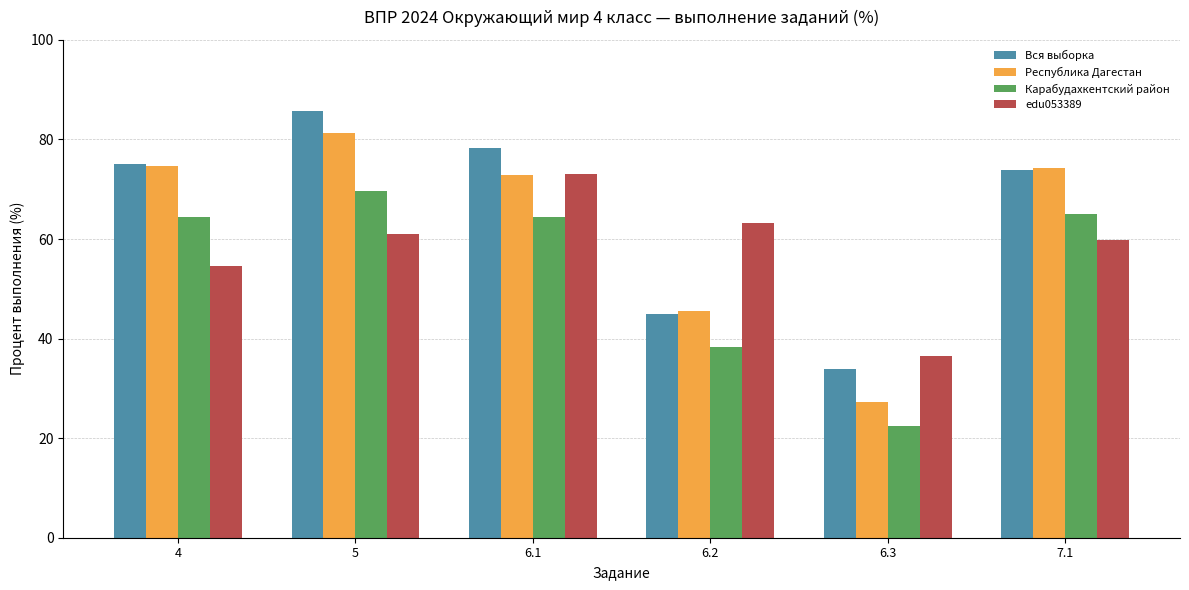

What is the maximum value shown in the chart?

85.8